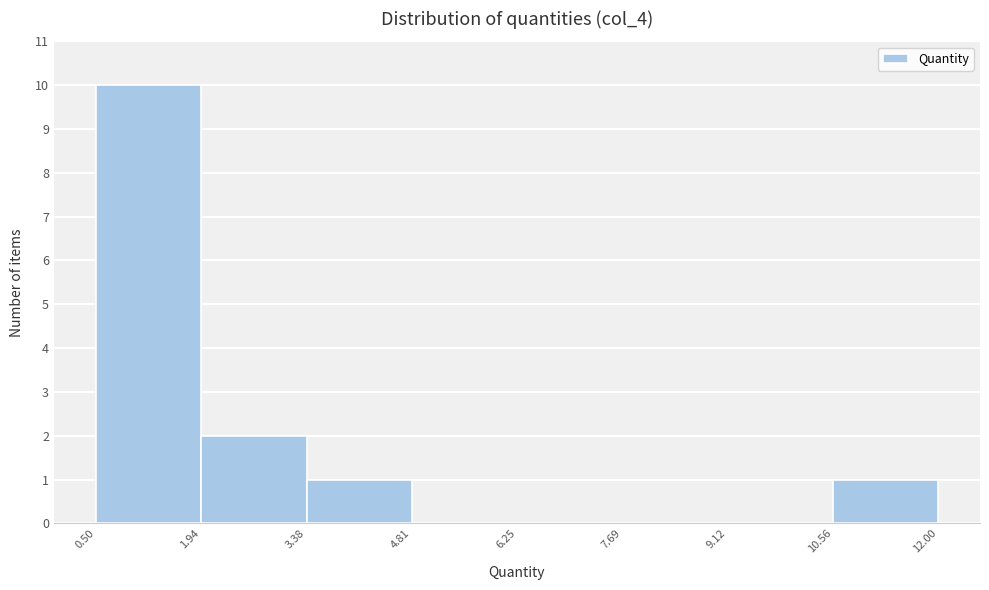

How tall is the bar that spans 3.38 to 4.81 on the x-axis? The values are not printed on the chart, so give them approximately, as read against the axis.

1